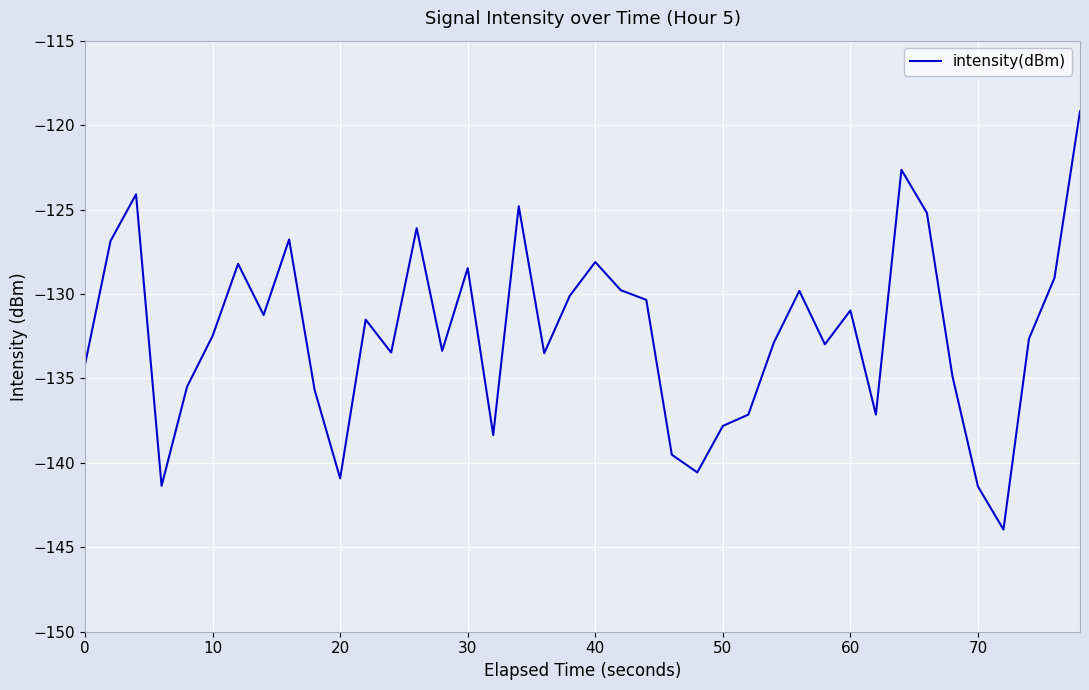

What is the minimum value shown in the chart?

-143.9